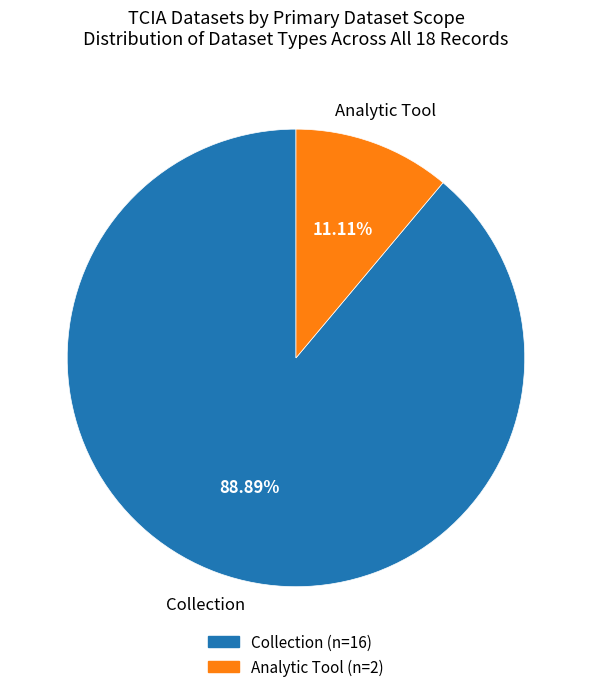

Is there any slice that represents more than half of the pie?

Yes